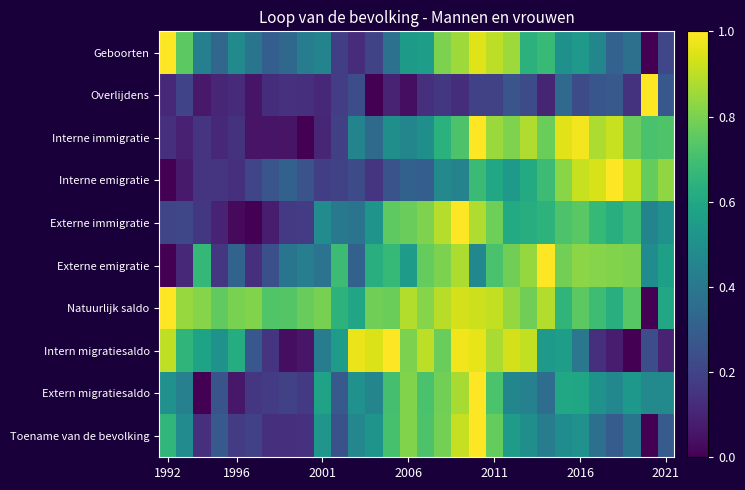

At how many categories does at least one series exceed 0?

30